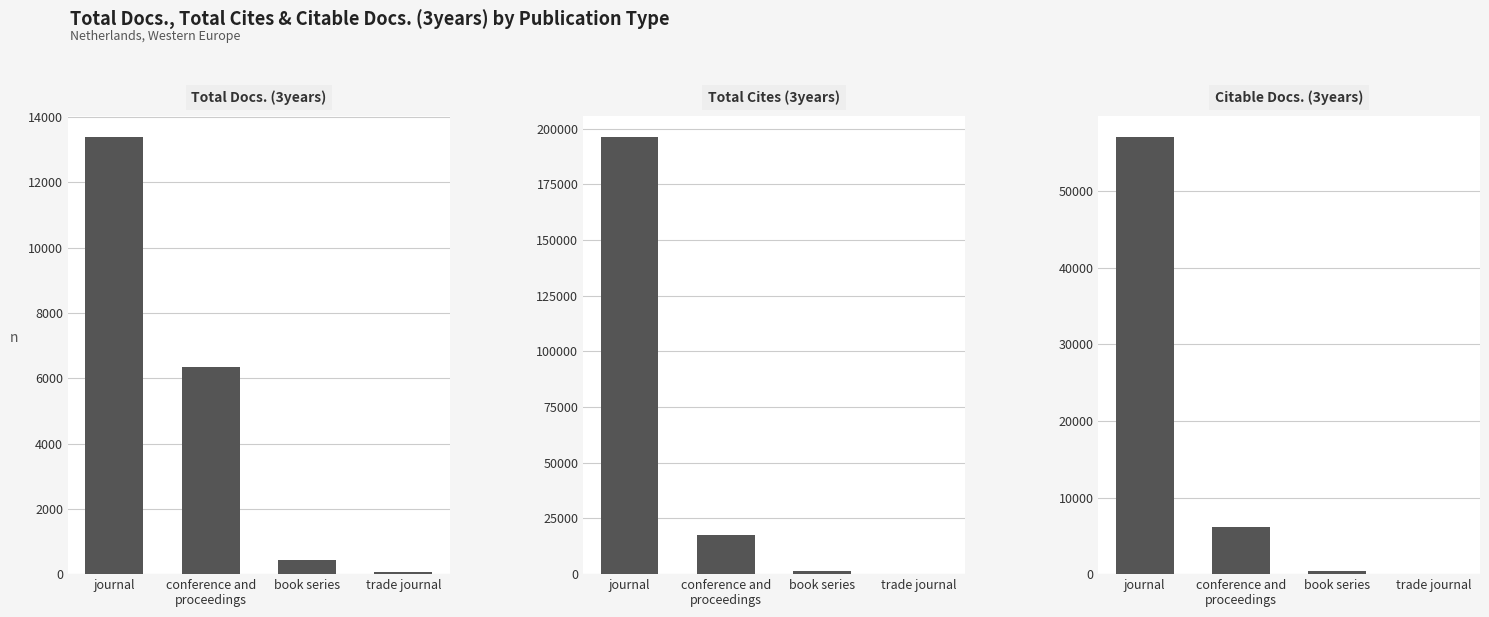

Which series has the largest total across all categories?

Total Cites (3years)